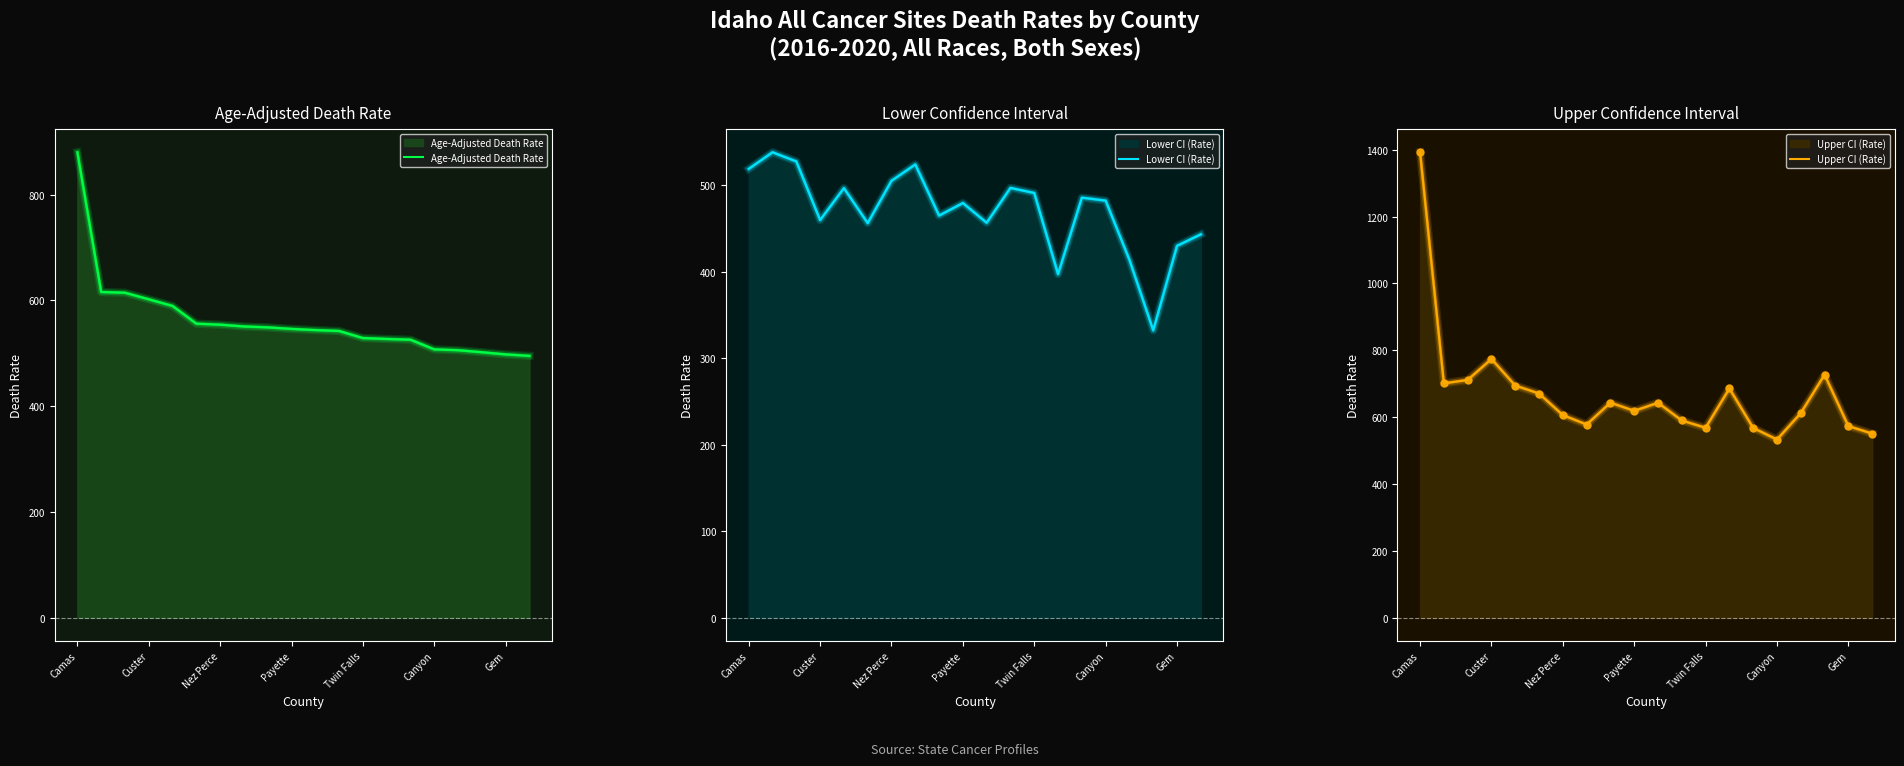

Read the Lower CI (Rate) value at 17.

332.4